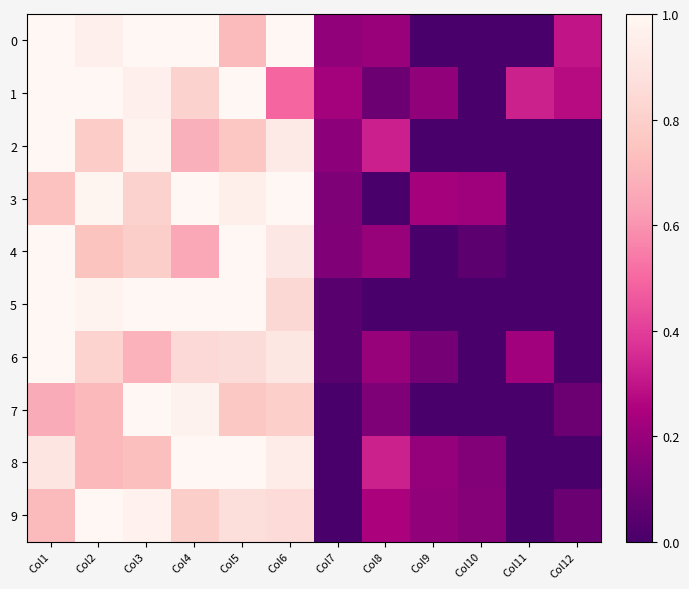

At which category is the sum across all series the highest?

Col1